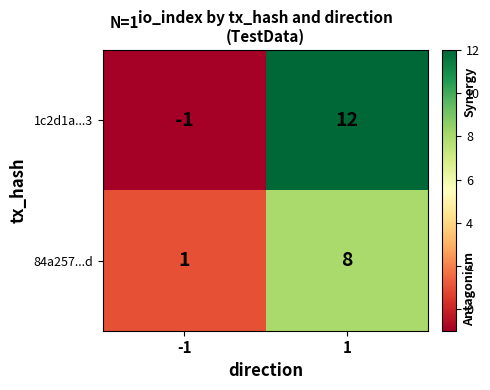

True or false: 84a257...d has a value of 5 at 1.

False